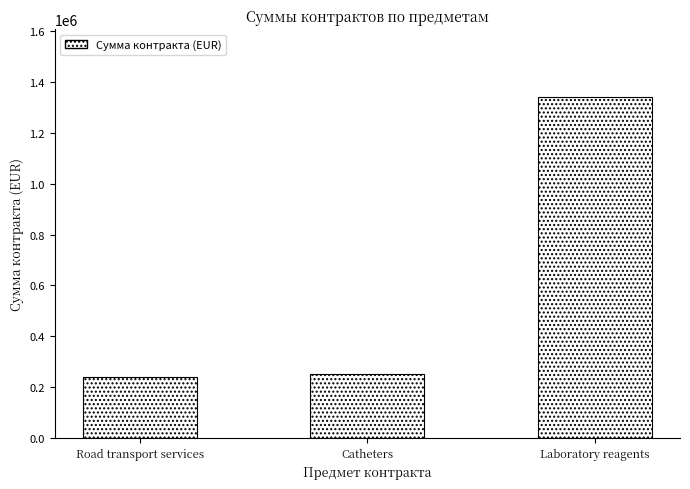

What is the average value?

610460